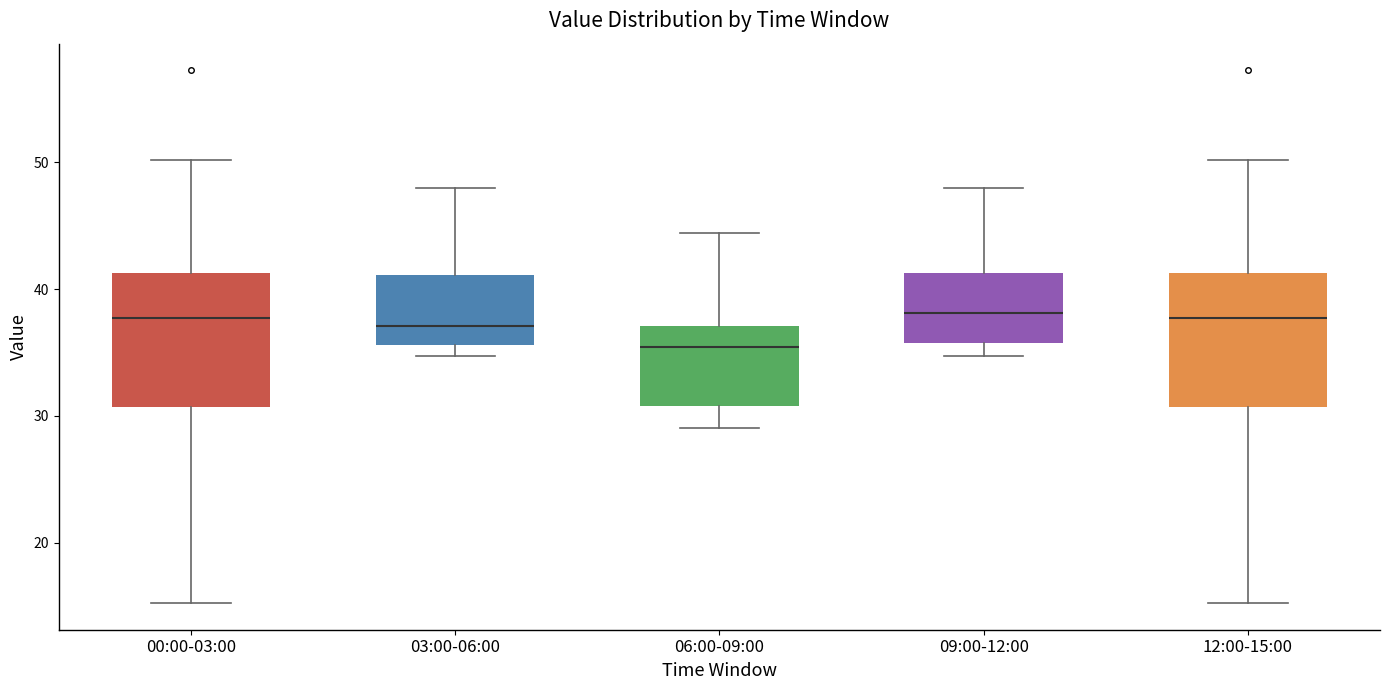

Reading left to right, read every box against the y-axis: the position of its median line, the range the box covers, and the ends of its whiskers. The values are not printed on the chart, so give them approximately, as read against the axis.

00:00-03:00: median 38, box 31 to 41, whiskers 15 to 50
03:00-06:00: median 37, box 36 to 41, whiskers 35 to 48
06:00-09:00: median 35, box 31 to 37, whiskers 29 to 44
09:00-12:00: median 38, box 36 to 41, whiskers 35 to 48
12:00-15:00: median 38, box 31 to 41, whiskers 15 to 50